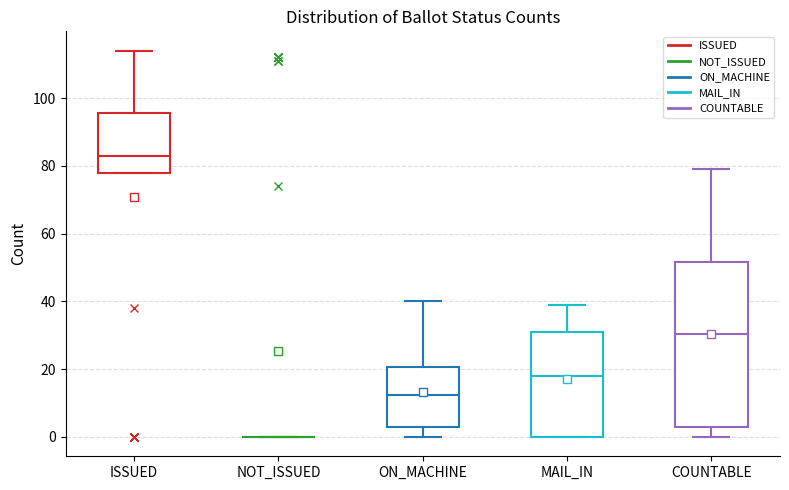

Which box is the tallest, from its lower edge to its upper edge?

COUNTABLE